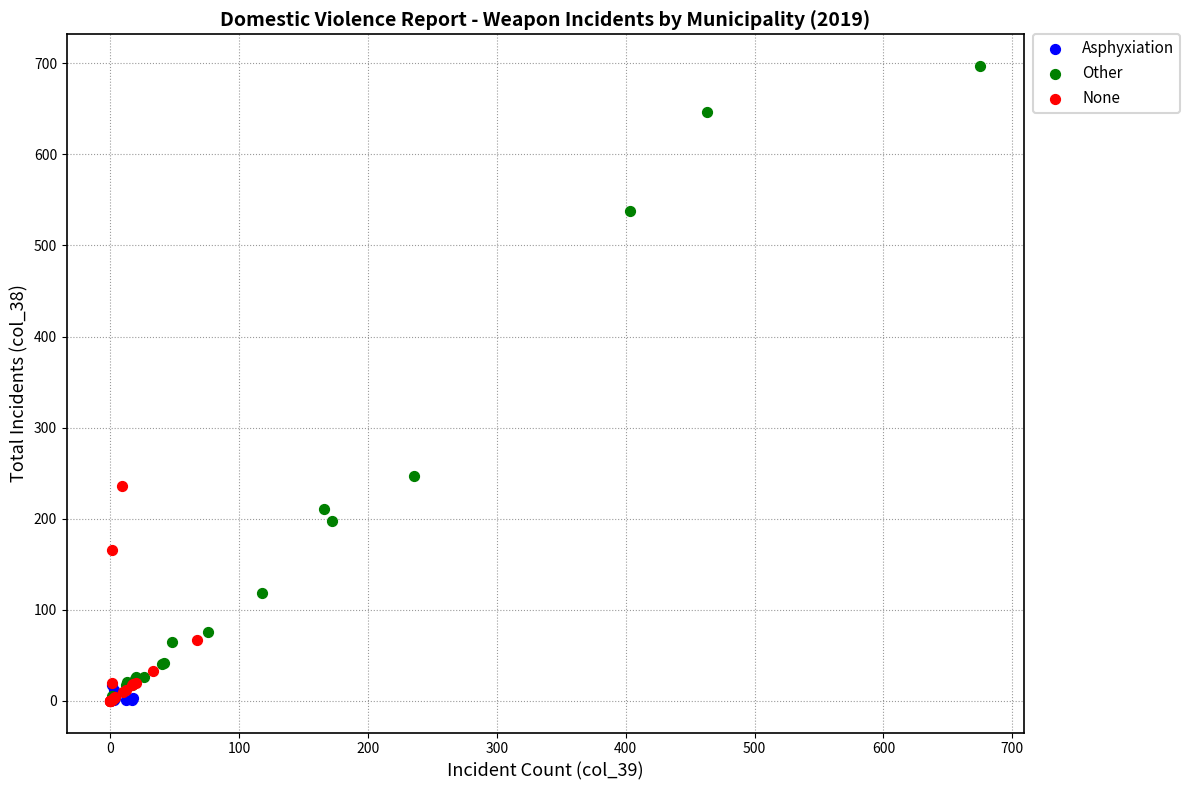

Which series has the widest spread of Y values?

Other